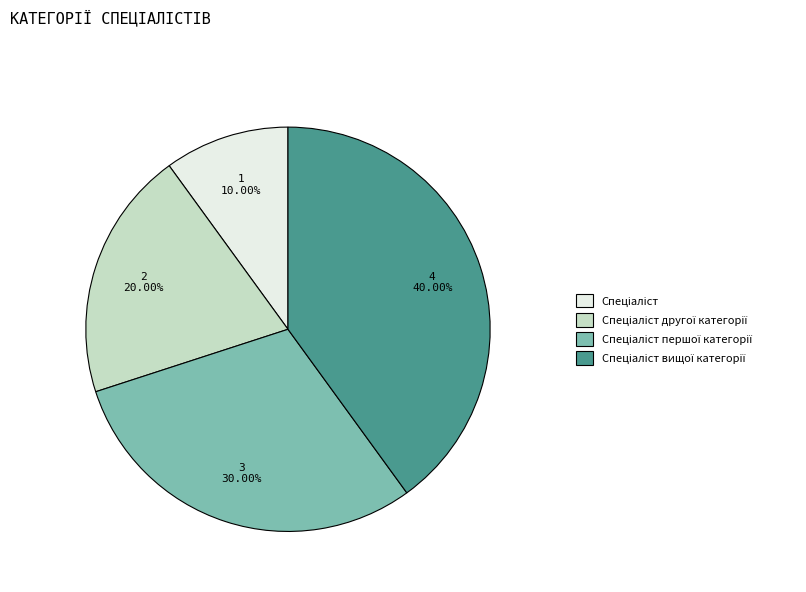

Does any single category account for the majority?

No